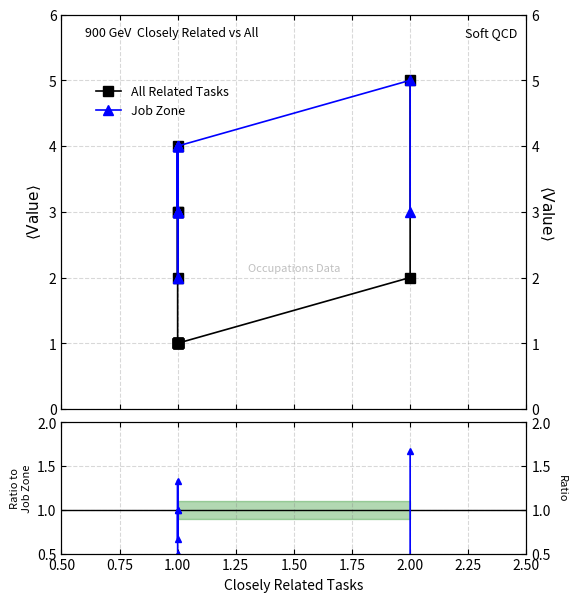

How many values in the All Related Tasks series exceed 1?

6